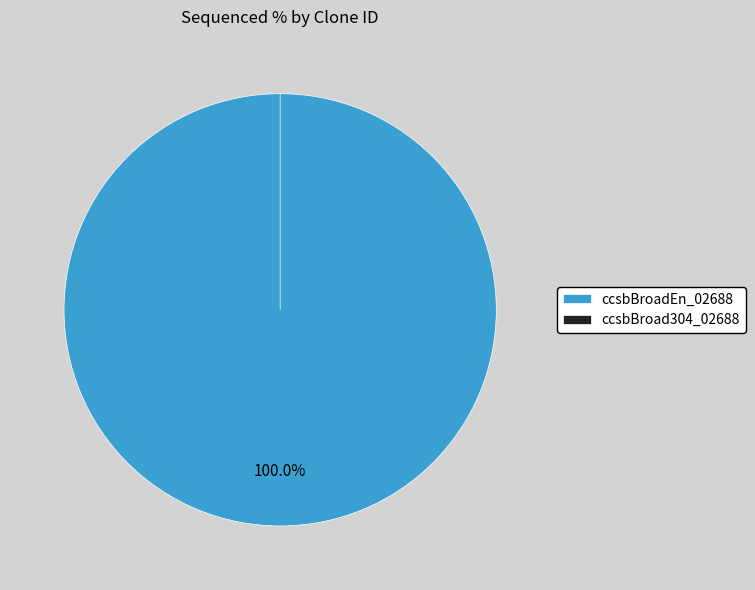

Is ccsbBroadEn_02688 the majority of the pie?

Yes